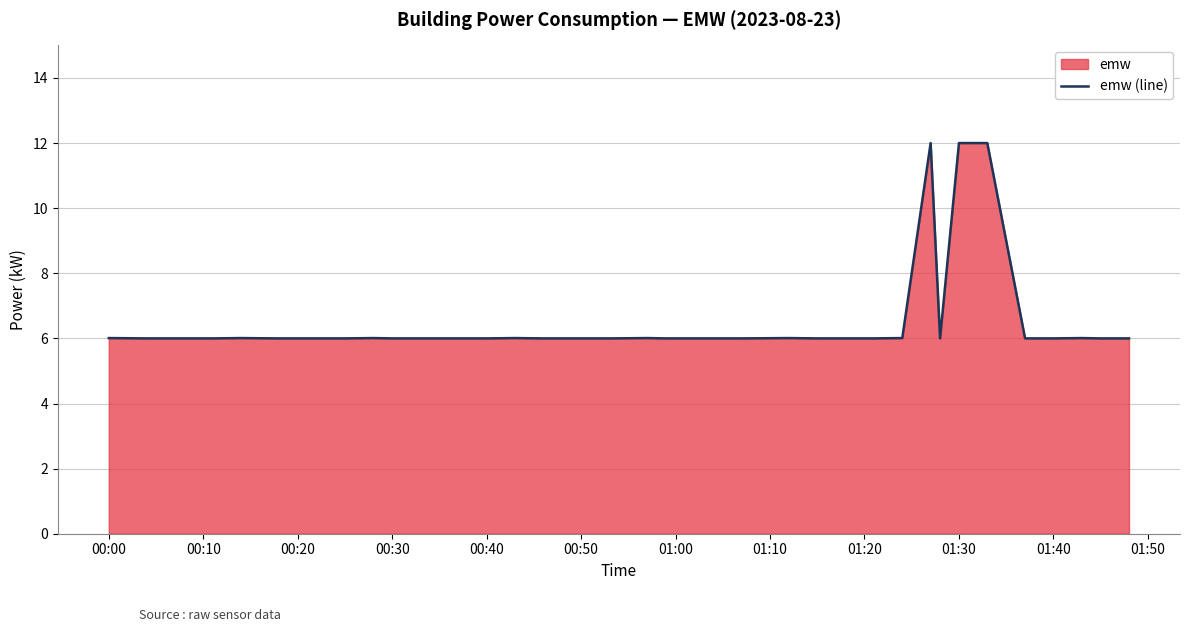

True or false: the data has more than 1 interior local peaks.

True